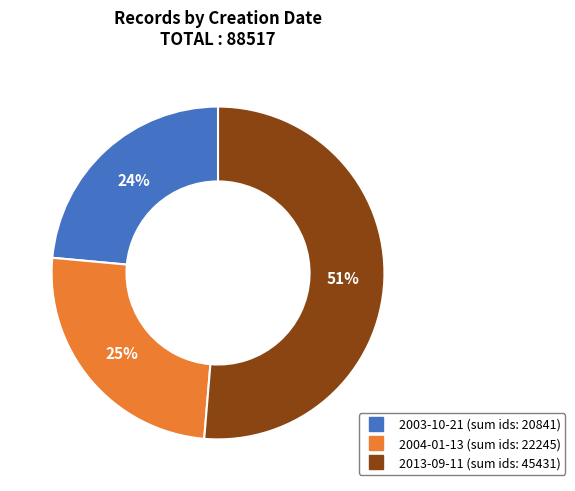

Does any single category account for the majority?

Yes